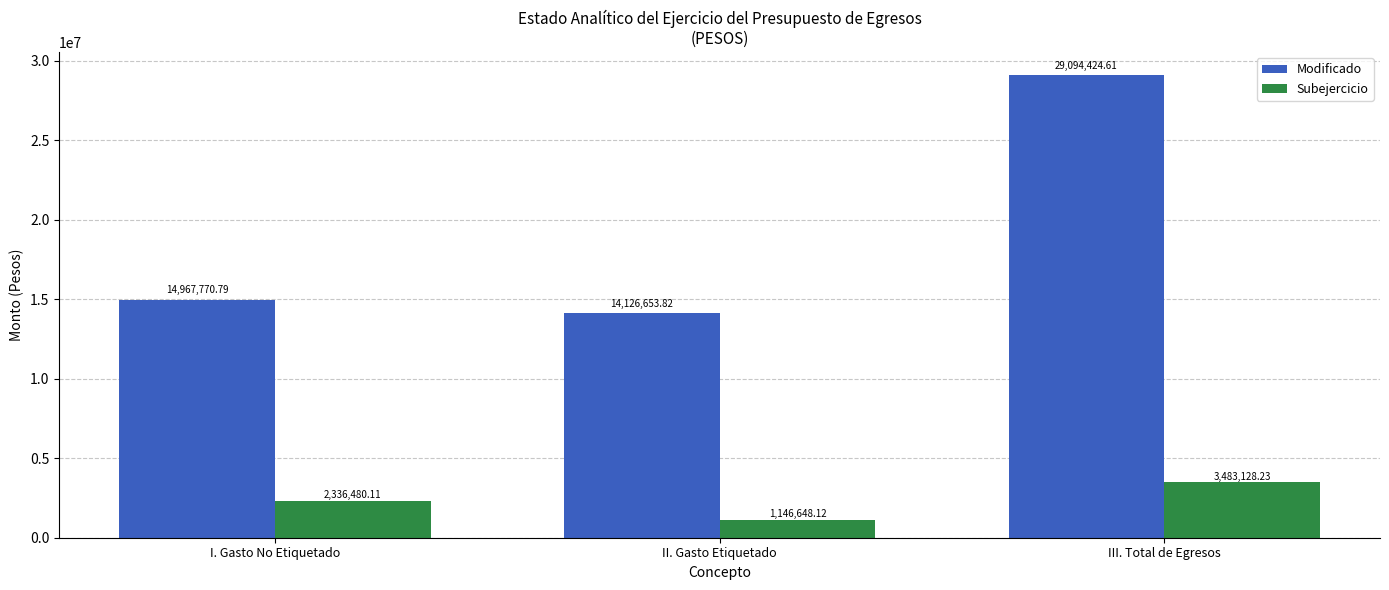

Rank the series by their maximum value, from highest to lowest.

Modificado, Subejercicio